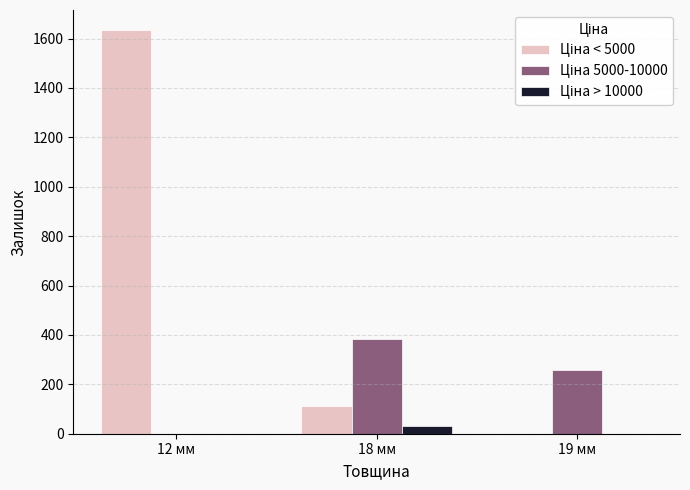

At which category is the sum across all series the highest?

12 мм